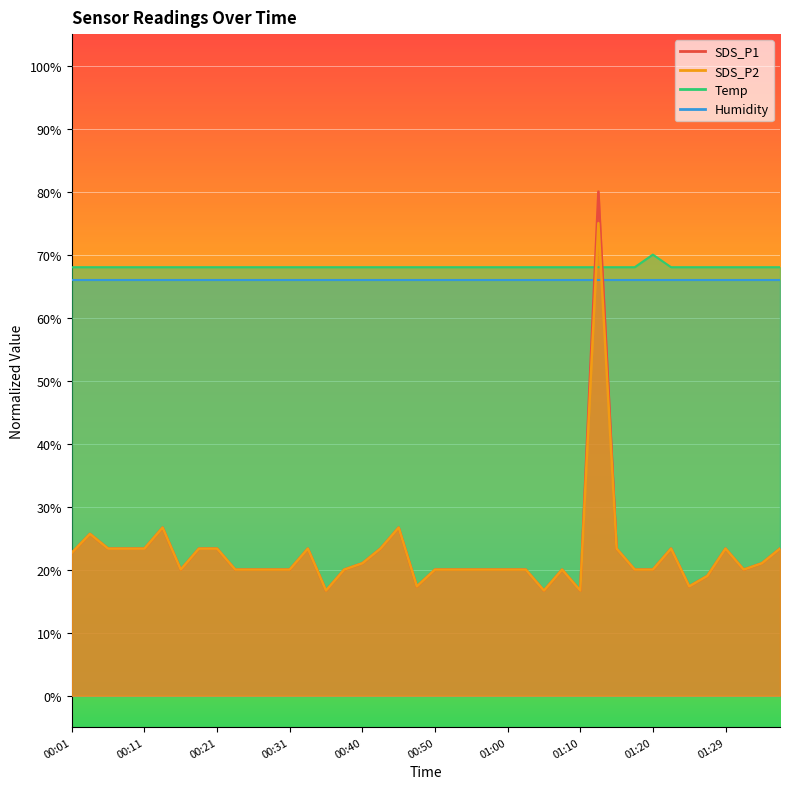

At which label does SDS_P1 reach its peak?

01:12